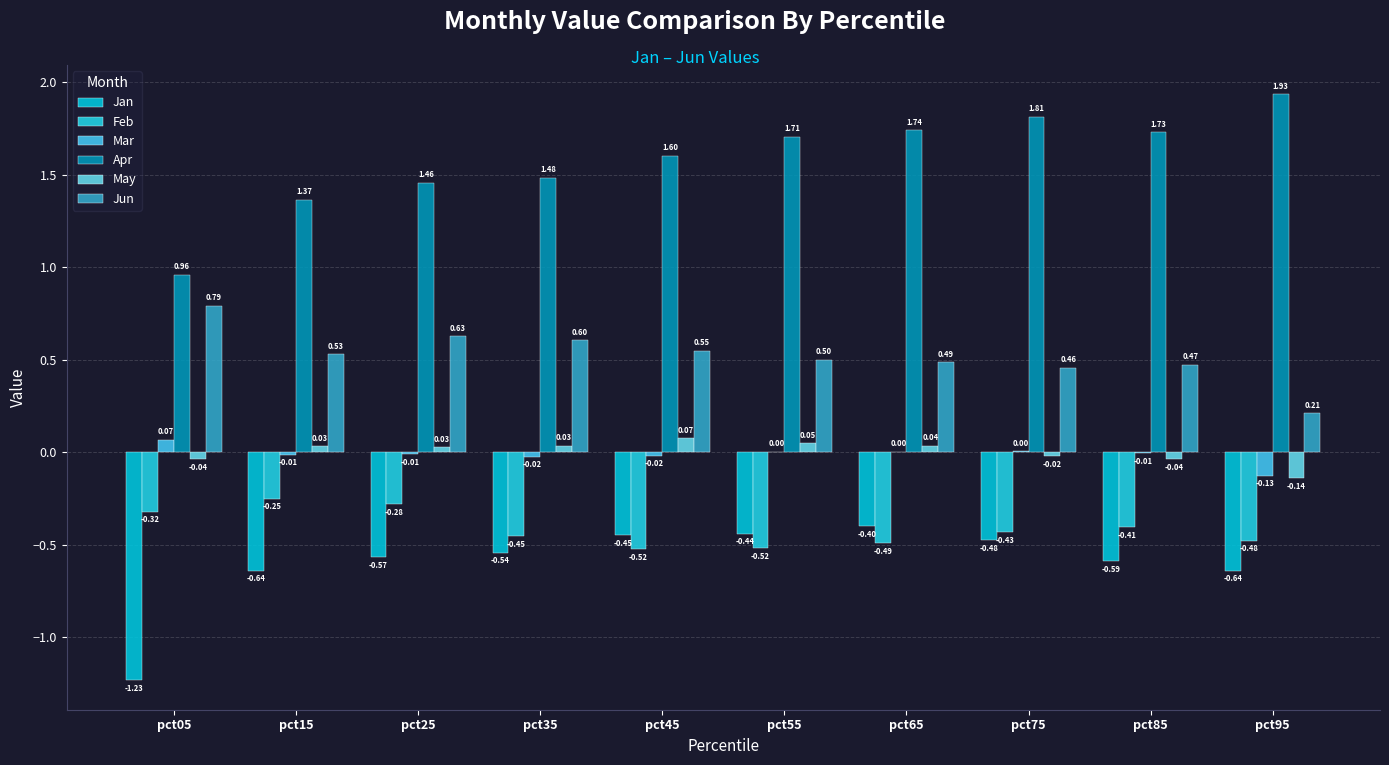

Which label corresponds to the smallest value in the chart?

pct05